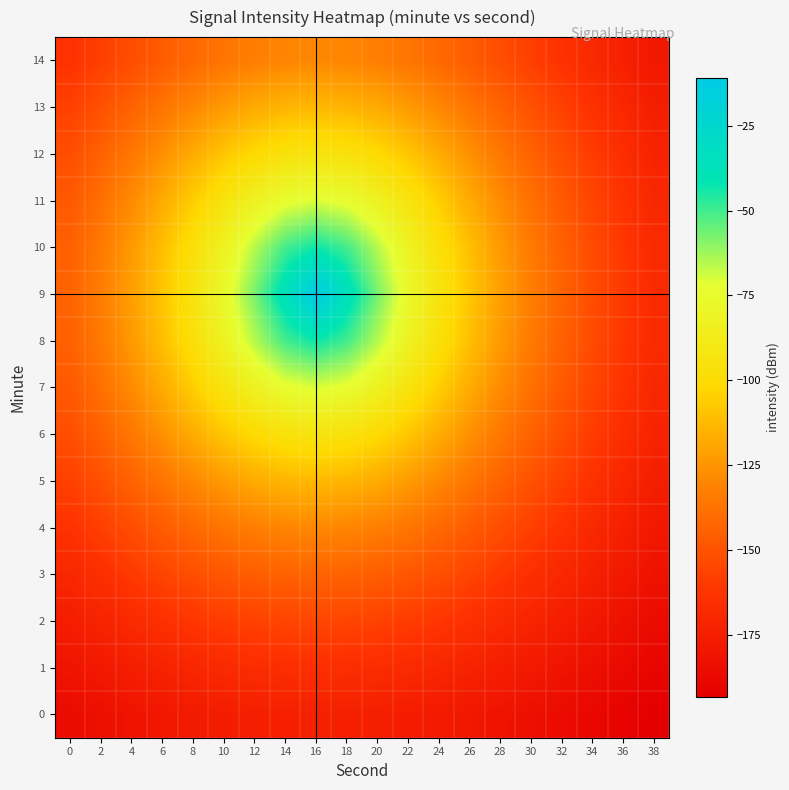

Reading left to right, list all the values displayed in this chart.

0: 0=-186.0	2=-183.6	4=-181.3	6=-179.2	8=-177.4	10=-175.9	12=-174.7	14=-174.0	16=-173.7	18=-174.0	20=-174.7	22=-175.9	24=-177.4	26=-179.2	28=-181.3	30=-183.6	32=-186.0	34=-188.4	36=-190.8	38=-193.1
1: 0=-180.9	2=-178.0	4=-175.1	6=-172.4	8=-170.1	10=-168.1	12=-166.5	14=-165.6	16=-165.3	18=-165.6	20=-166.5	22=-168.1	24=-170.1	26=-172.4	28=-175.1	30=-178.0	32=-180.9	34=-183.9	36=-186.8	38=-189.6
2: 0=-175.4	2=-171.8	4=-168.2	6=-164.7	8=-161.6	10=-159.0	12=-157.0	14=-155.7	16=-155.3	18=-155.7	20=-157.0	22=-159.0	24=-161.6	26=-164.7	28=-168.2	30=-171.8	32=-175.4	34=-179.1	36=-182.6	38=-186.0
3: 0=-169.6	2=-165.0	4=-160.5	6=-156.1	8=-152.0	10=-148.5	12=-145.8	14=-144.0	16=-143.4	18=-144.0	20=-145.8	22=-148.5	24=-152.0	26=-156.1	28=-160.5	30=-165.0	32=-169.6	34=-174.0	36=-178.2	38=-182.2
4: 0=-163.5	2=-157.9	4=-152.2	6=-146.6	8=-141.2	10=-136.5	12=-132.7	14=-130.3	16=-129.5	18=-130.3	20=-132.7	22=-136.5	24=-141.2	26=-146.6	28=-152.2	30=-157.9	32=-163.5	34=-168.8	36=-173.9	38=-178.5
5: 0=-157.5	2=-150.8	4=-143.7	6=-136.5	8=-129.5	10=-123.0	12=-117.7	14=-114.2	16=-112.9	18=-114.2	20=-117.7	22=-123.0	24=-129.5	26=-136.5	28=-143.7	30=-150.8	32=-157.5	34=-163.8	36=-169.7	38=-175.0
6: 0=-152.0	2=-144.0	4=-135.4	6=-126.4	8=-117.2	10=-108.4	12=-100.7	14=-95.4	16=-93.4	18=-95.4	20=-100.7	22=-108.4	24=-117.2	26=-126.4	28=-135.4	30=-144.0	32=-152.0	34=-159.3	36=-166.0	38=-172.0
7: 0=-147.5	2=-138.4	4=-128.3	6=-117.3	8=-105.6	10=-93.7	12=-82.4	14=-73.8	16=-70.4	18=-73.8	20=-82.4	22=-93.7	24=-105.6	26=-117.3	28=-128.3	30=-138.4	32=-147.5	34=-155.7	36=-163.0	38=-169.6
8: 0=-144.5	2=-134.5	4=-123.3	6=-110.8	8=-96.8	10=-81.5	12=-65.4	14=-50.4	16=-43.2	18=-50.4	20=-65.4	22=-81.5	24=-96.8	26=-110.8	28=-123.3	30=-134.5	32=-144.5	34=-153.3	36=-161.1	38=-168.1
9: 0=-143.4	2=-133.2	4=-121.5	6=-108.4	8=-93.4	10=-76.5	12=-57.4	14=-35.6	16=-11.0	18=-35.6	20=-57.4	22=-76.5	24=-93.4	26=-108.4	28=-121.5	30=-133.2	32=-143.4	34=-152.5	36=-160.5	38=-167.5
10: 0=-144.5	2=-134.5	4=-123.3	6=-110.8	8=-96.8	10=-81.5	12=-65.4	14=-50.4	16=-43.2	18=-50.4	20=-65.4	22=-81.5	24=-96.8	26=-110.8	28=-123.3	30=-134.5	32=-144.5	34=-153.3	36=-161.1	38=-168.1
11: 0=-147.5	2=-138.4	4=-128.3	6=-117.3	8=-105.6	10=-93.7	12=-82.4	14=-73.8	16=-70.4	18=-73.8	20=-82.4	22=-93.7	24=-105.6	26=-117.3	28=-128.3	30=-138.4	32=-147.5	34=-155.7	36=-163.0	38=-169.6
12: 0=-152.0	2=-144.0	4=-135.4	6=-126.4	8=-117.2	10=-108.4	12=-100.7	14=-95.4	16=-93.4	18=-95.4	20=-100.7	22=-108.4	24=-117.2	26=-126.4	28=-135.4	30=-144.0	32=-152.0	34=-159.3	36=-166.0	38=-172.0
13: 0=-157.5	2=-150.8	4=-143.7	6=-136.5	8=-129.5	10=-123.0	12=-117.7	14=-114.2	16=-112.9	18=-114.2	20=-117.7	22=-123.0	24=-129.5	26=-136.5	28=-143.7	30=-150.8	32=-157.5	34=-163.8	36=-169.7	38=-175.0
14: 0=-163.5	2=-157.9	4=-152.2	6=-146.6	8=-141.2	10=-136.5	12=-132.7	14=-130.3	16=-129.5	18=-130.3	20=-132.7	22=-136.5	24=-141.2	26=-146.6	28=-152.2	30=-157.9	32=-163.5	34=-168.8	36=-173.9	38=-178.5